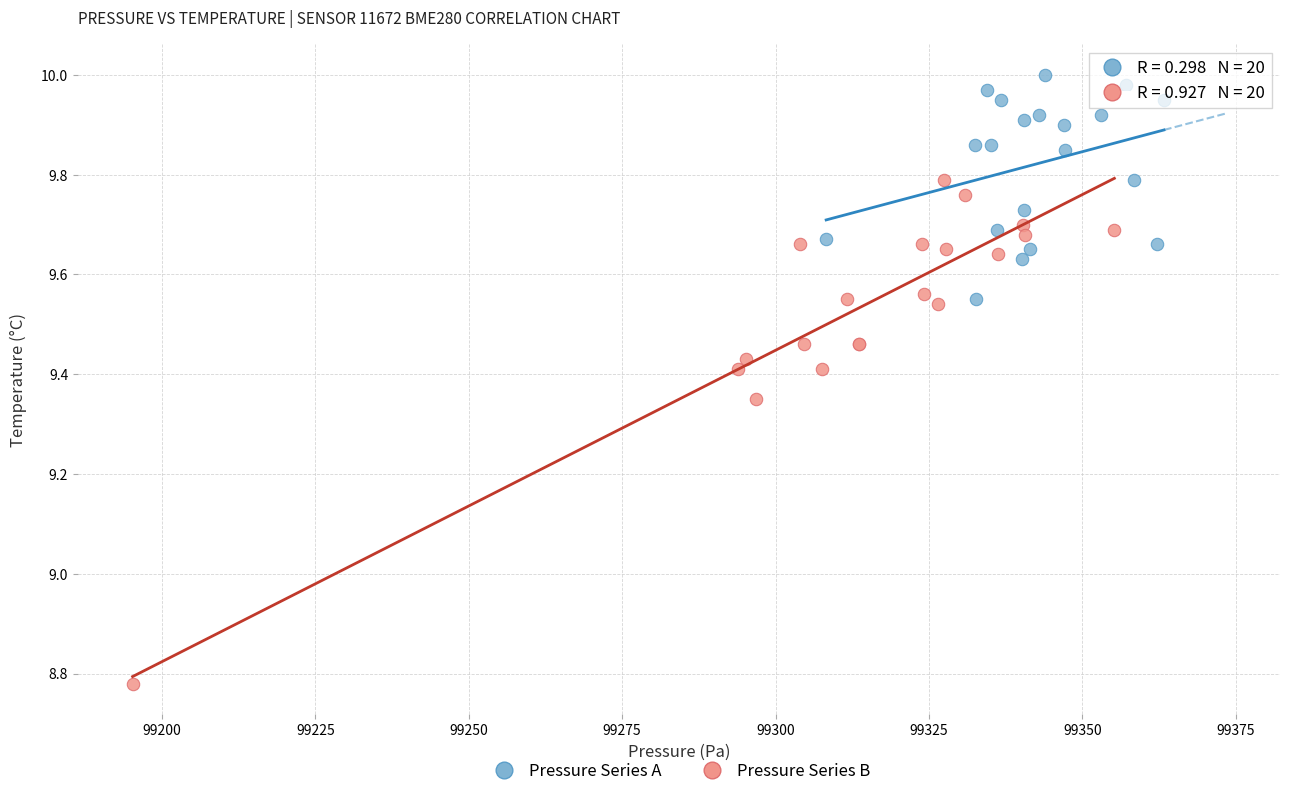

Which series contains the highest Y value?

Pressure Series A